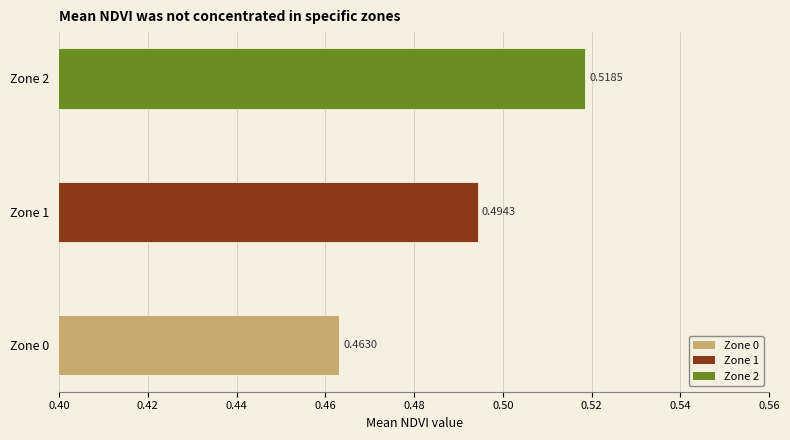

Which has a higher value, Zone 1 or Zone 0?

Zone 1